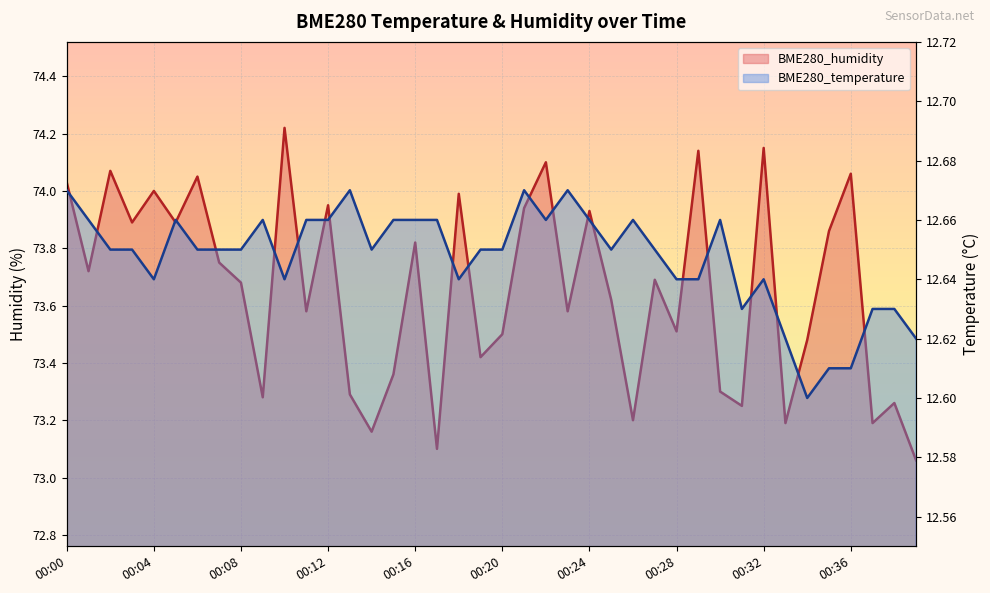

Which series has the largest range (max minus min)?

BME280_humidity